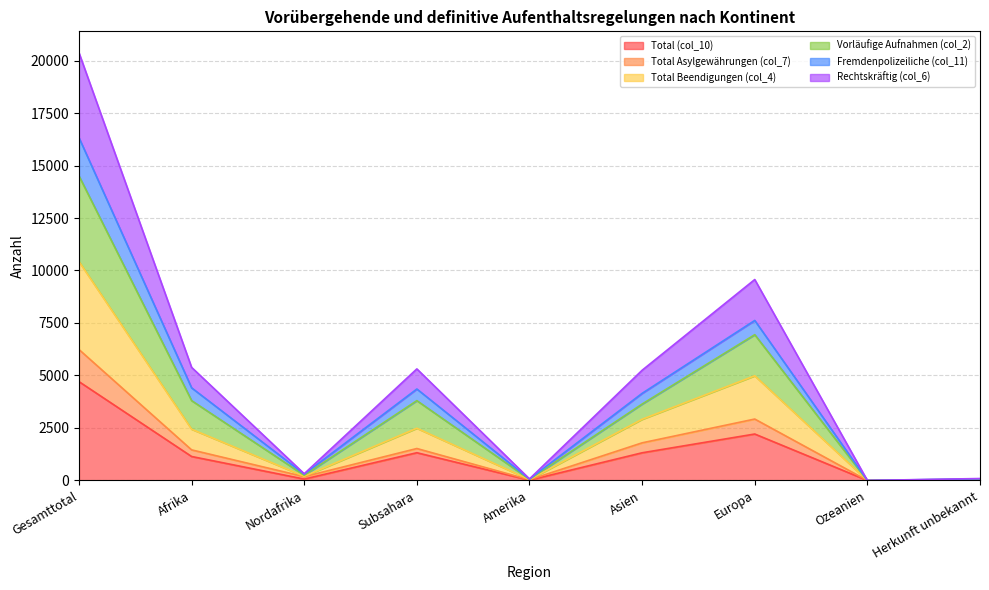

True or false: Total Asylgewährungen (col_7) has a value of 0 at Ozeanien.

True